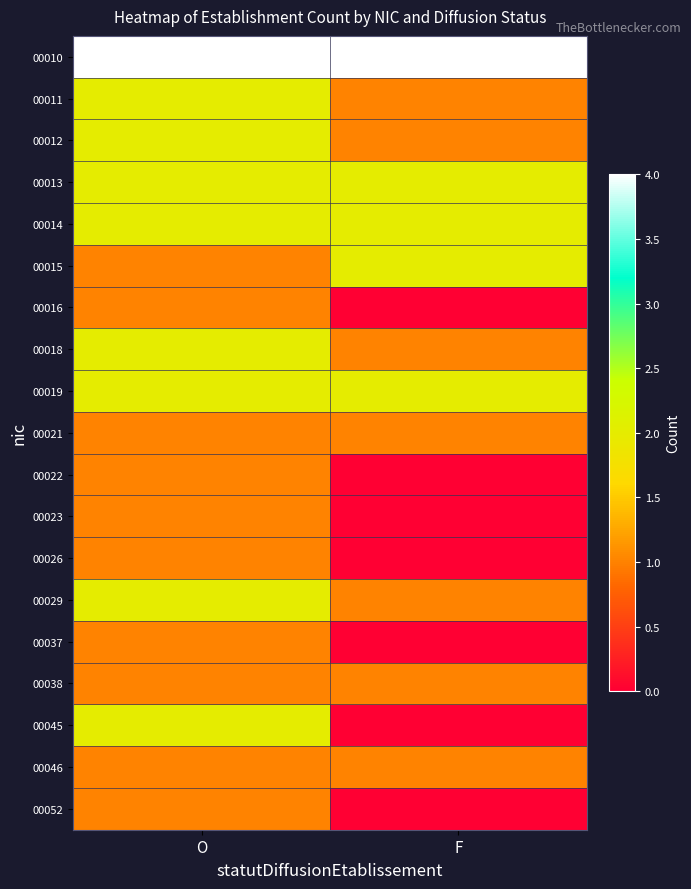

How many series are shown in this chart?

19